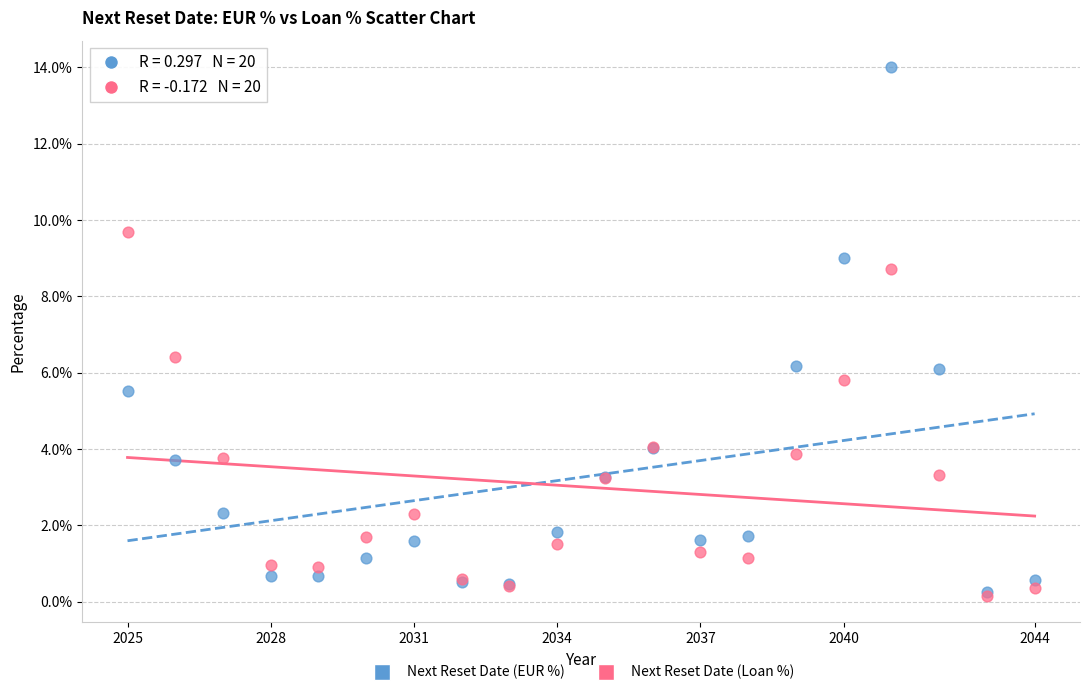

Which series has the largest Y range (max minus min)?

Next Reset Date (EUR %)